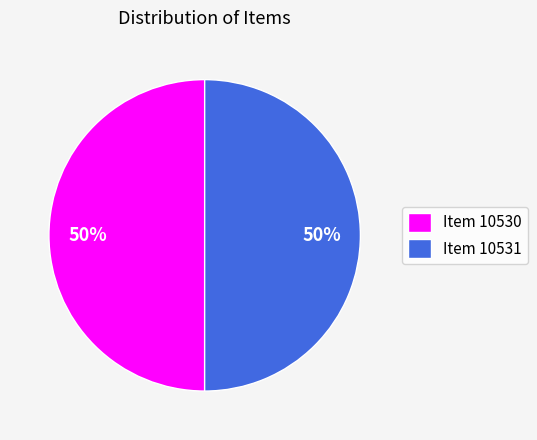

What percentage is the Item 10530 slice, to the nearest percent?

50%